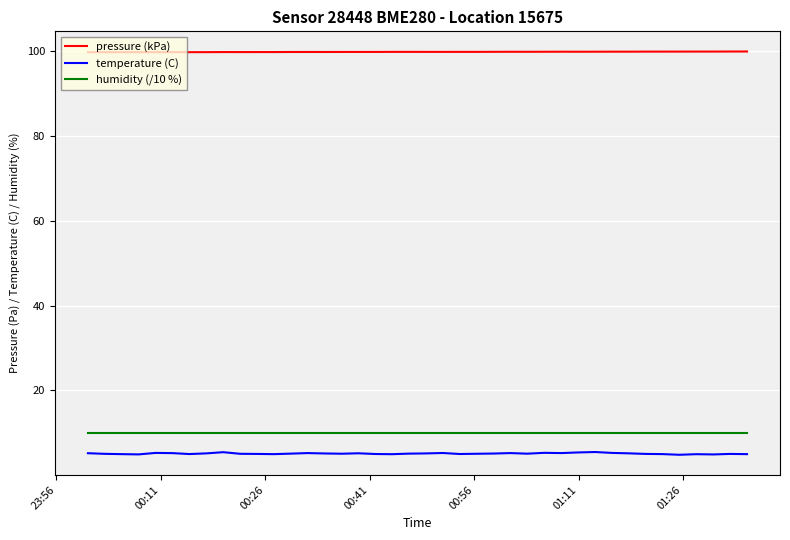

Which series has the widest spread of values?

temperature (C)